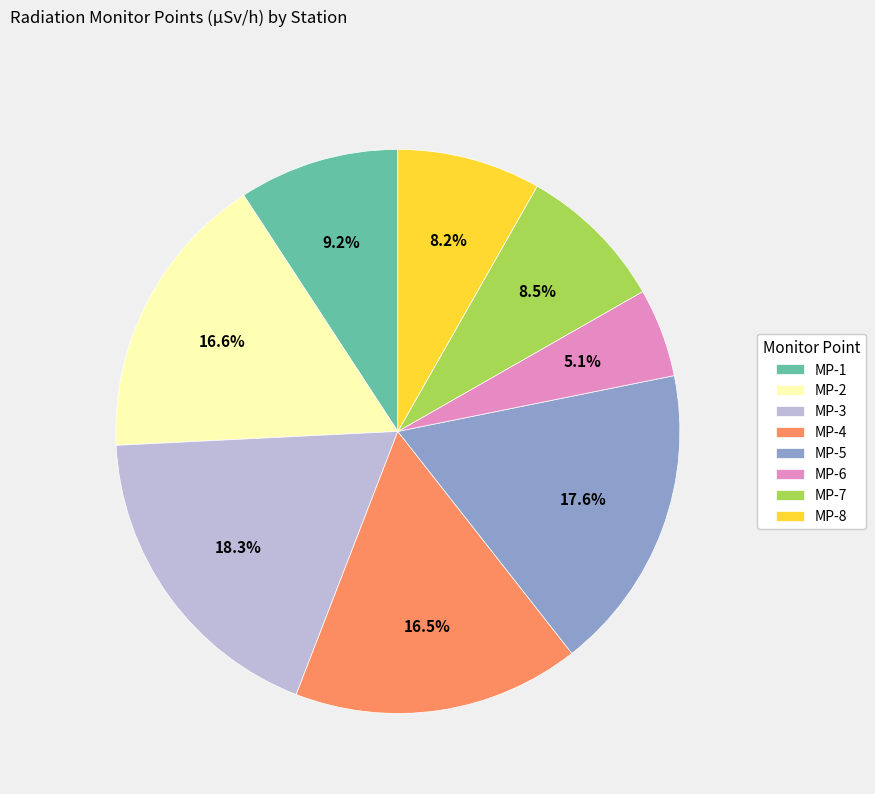

Which has a higher value, MP-8 or MP-5?

MP-5